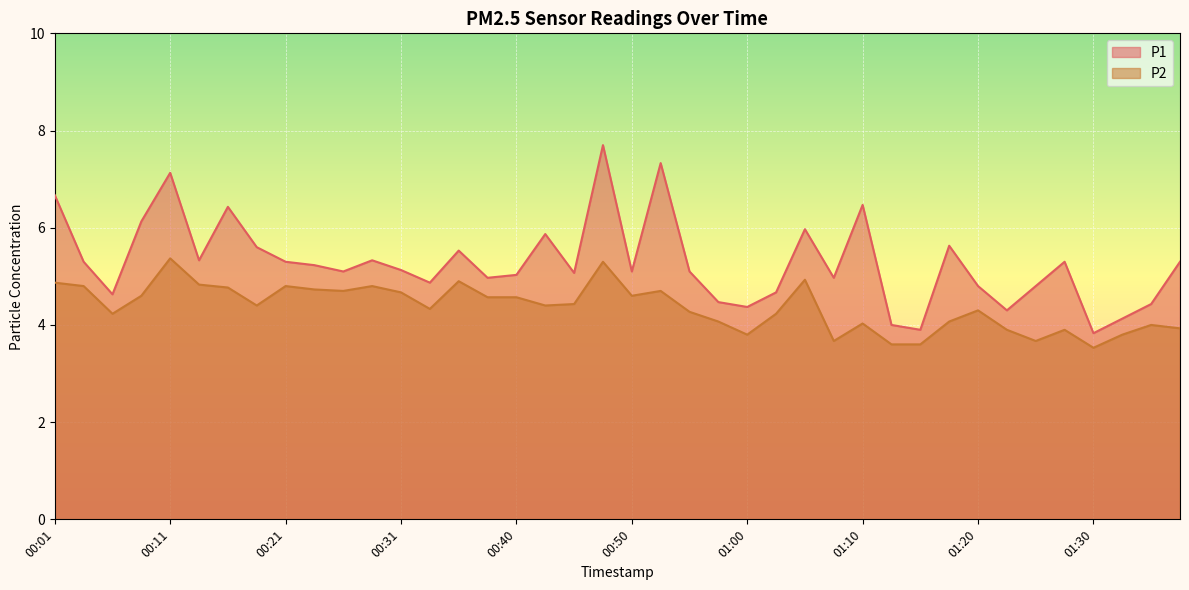

Reading right to left, extract all data points from this chart.

P1: 01:37=5.3	01:35=4.4	01:32=4.1	01:30=3.8	01:27=5.3	01:25=4.8	01:22=4.3	01:20=4.8	01:18=5.6	01:15=3.9	01:13=4.0	01:10=6.5	01:07=5.0	01:05=6.0	01:02=4.7	01:00=4.4	00:58=4.5	00:55=5.1	00:53=7.3	00:50=5.1	00:48=7.7	00:45=5.1	00:43=5.9	00:40=5.0	00:38=5.0	00:35=5.5	00:33=4.9	00:31=5.1	00:28=5.3	00:26=5.1	00:23=5.2	00:21=5.3	00:18=5.6	00:16=6.4	00:13=5.3	00:11=7.1	00:08=6.1	00:06=4.6	00:03=5.3	00:01=6.7
P2: 01:37=3.9	01:35=4.0	01:32=3.8	01:30=3.5	01:27=3.9	01:25=3.7	01:22=3.9	01:20=4.3	01:18=4.1	01:15=3.6	01:13=3.6	01:10=4.0	01:07=3.7	01:05=4.9	01:02=4.2	01:00=3.8	00:58=4.1	00:55=4.3	00:53=4.7	00:50=4.6	00:48=5.3	00:45=4.4	00:43=4.4	00:40=4.6	00:38=4.6	00:35=4.9	00:33=4.3	00:31=4.7	00:28=4.8	00:26=4.7	00:23=4.7	00:21=4.8	00:18=4.4	00:16=4.8	00:13=4.8	00:11=5.4	00:08=4.6	00:06=4.2	00:03=4.8	00:01=4.9